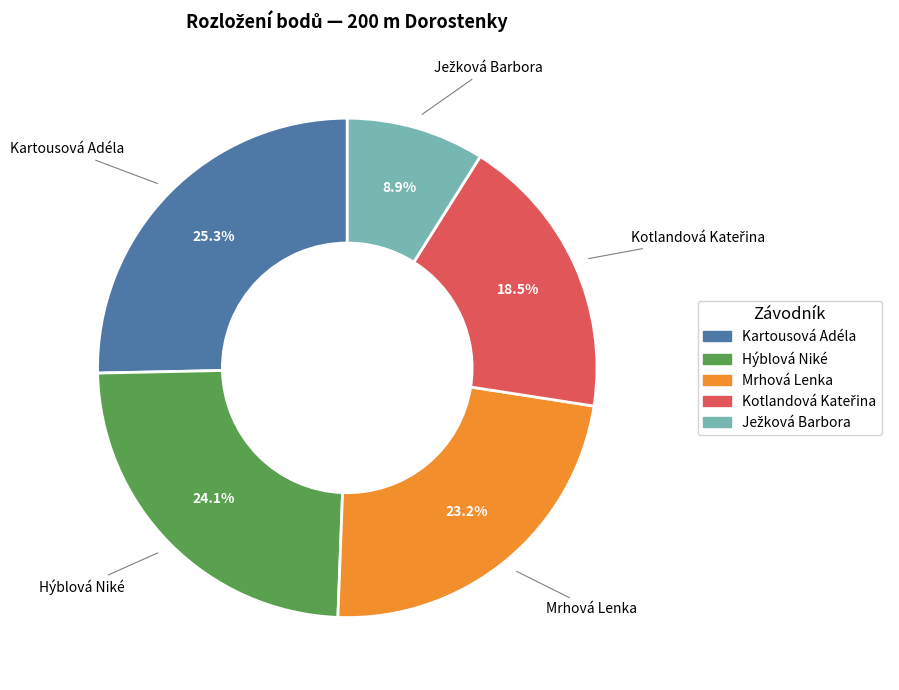

Is there a majority slice in this chart?

No